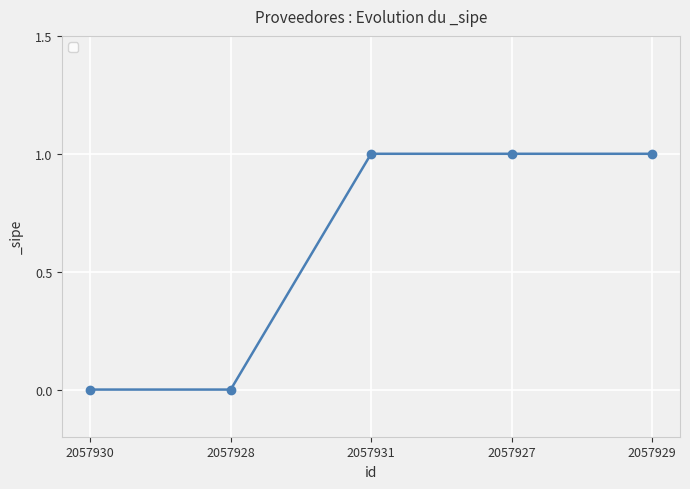

What is the sum of all values?

3